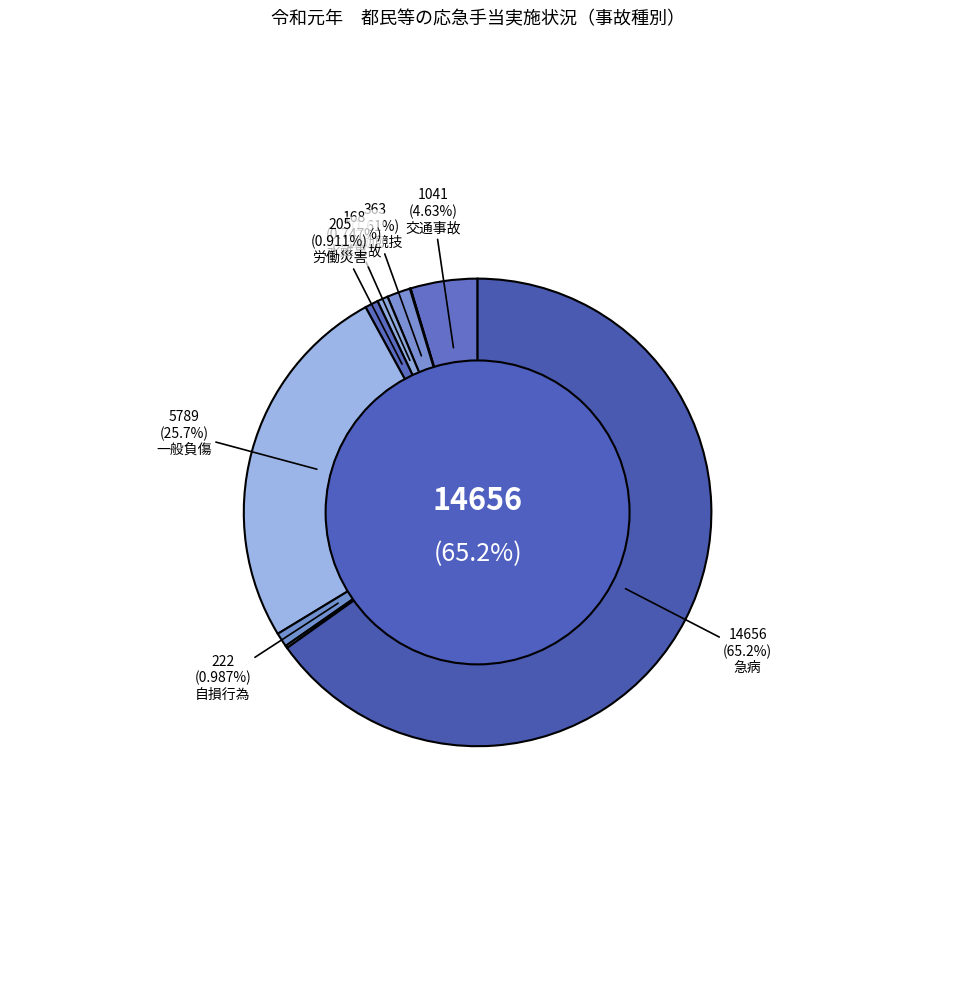

Is there any slice that represents more than half of the pie?

Yes